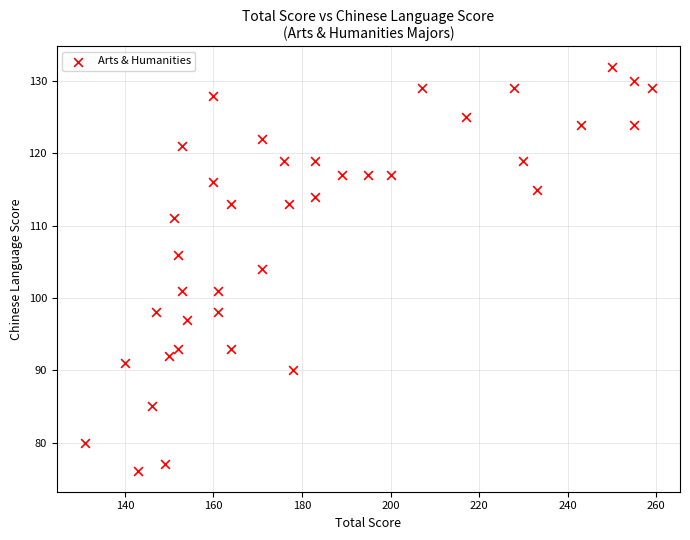

What is the range of Y values (max minus min)?

56